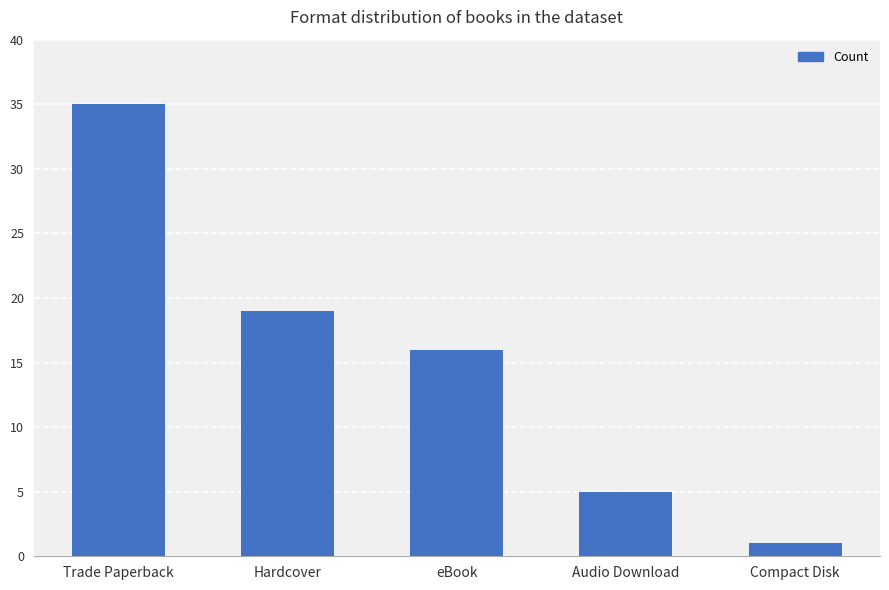

The chart shows a value of 20 at Trade Paperback. True or false?

False